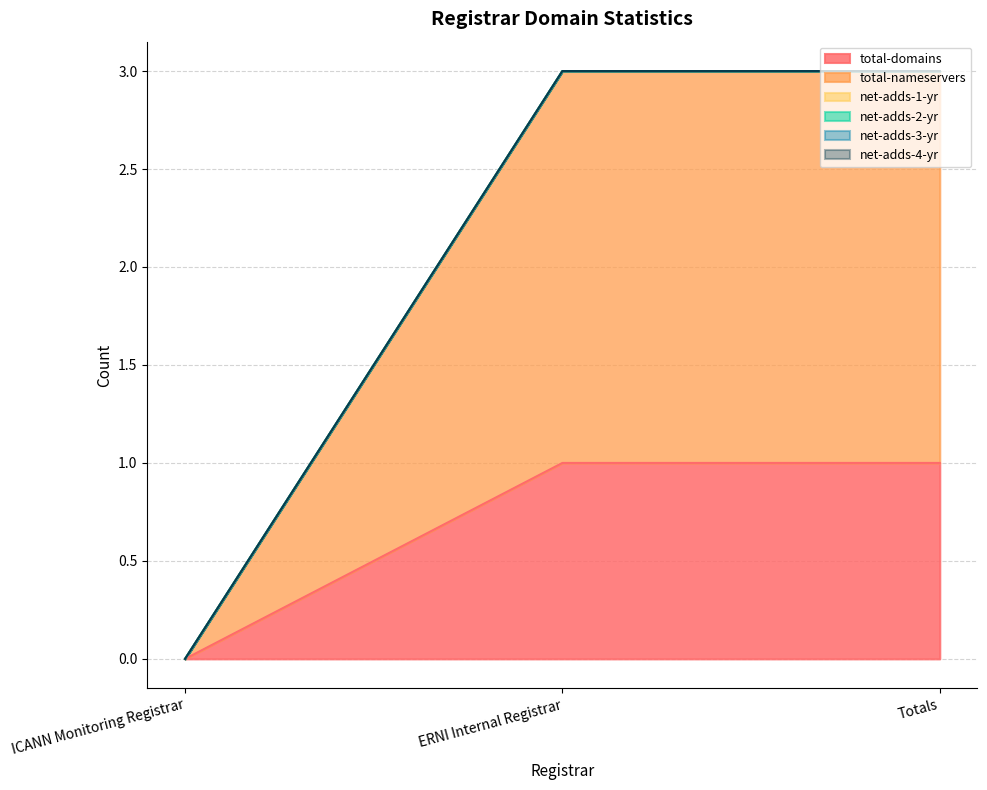

Is it true that net-adds-3-yr equals 0 at Totals?

True